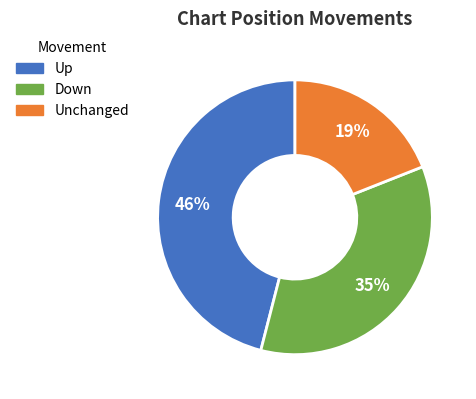

Is the sum of Unchanged and Up greater than half?

Yes